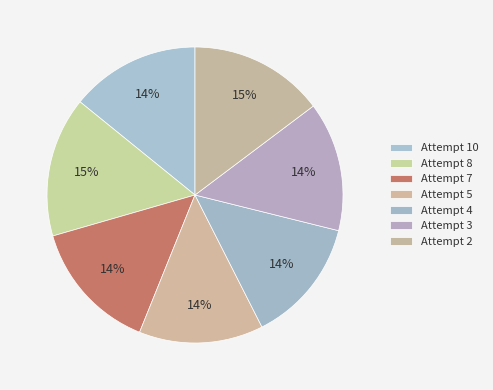

How much of the chart is everything except Attempt 8?

84.7%